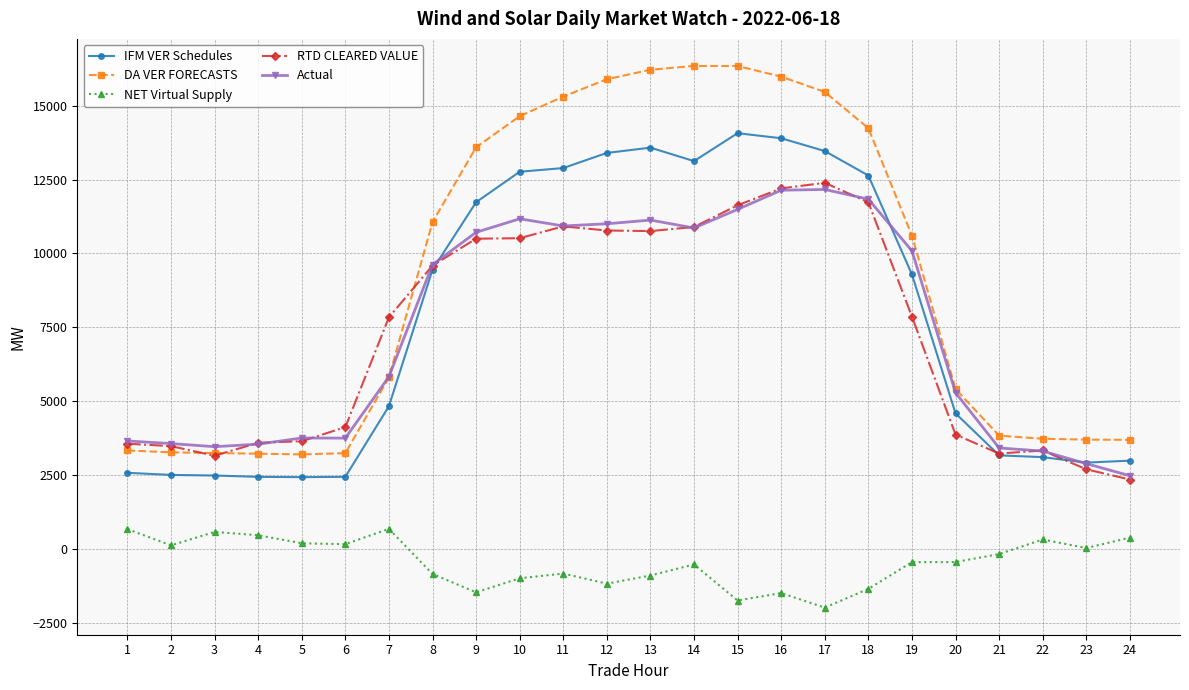

What are all the series names shown in the legend?

IFM VER Schedules, DA VER FORECASTS, NET Virtual Supply, RTD CLEARED VALUE, Actual